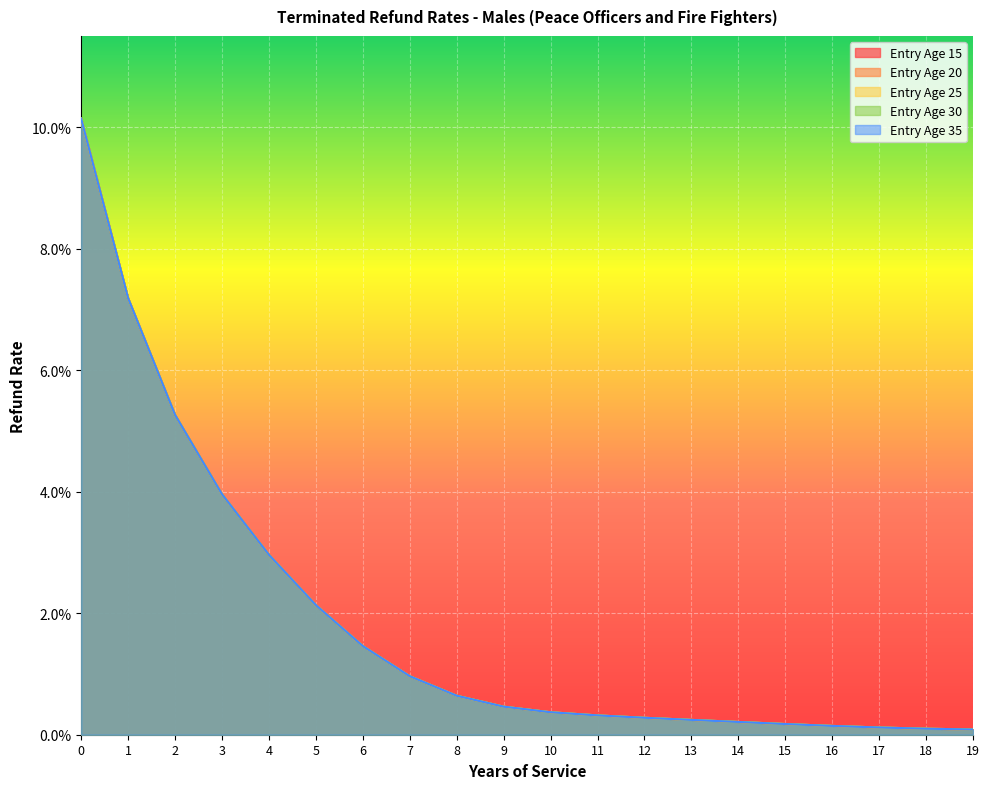

True or false: Entry Age 15 and Entry Age 20 intersect in this chart.

False